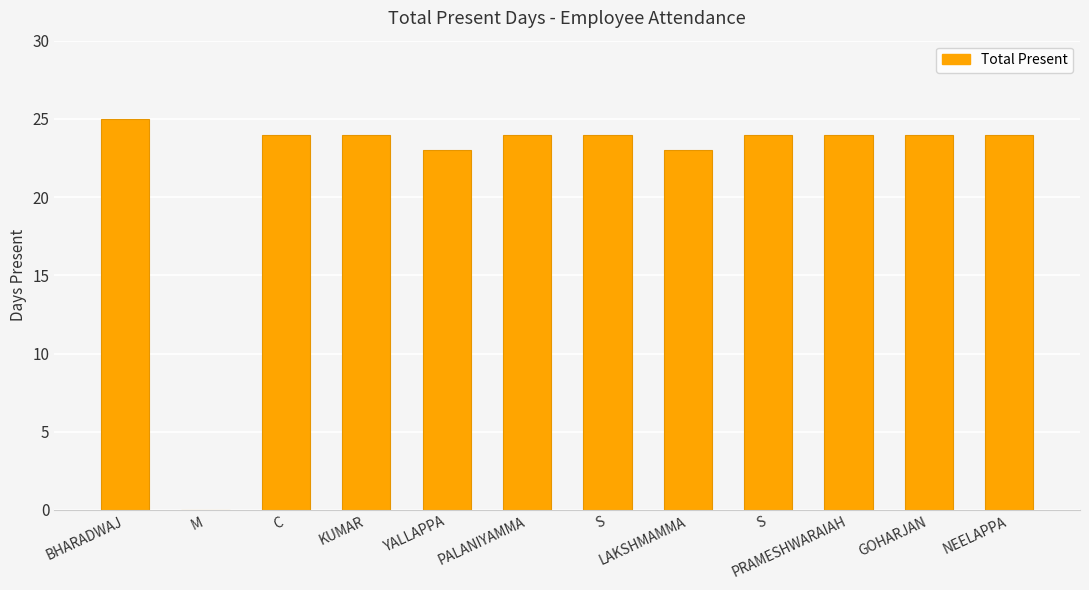

What is the difference between the second highest and second lowest values?

1